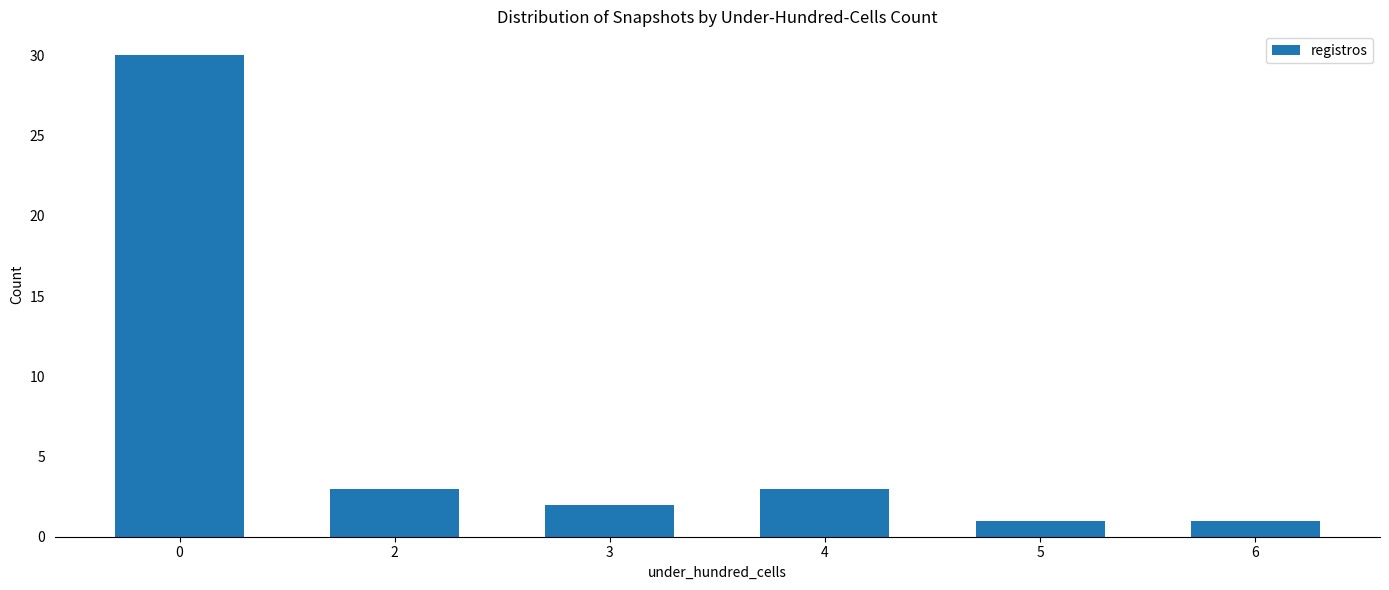

How many values are below 3?

3